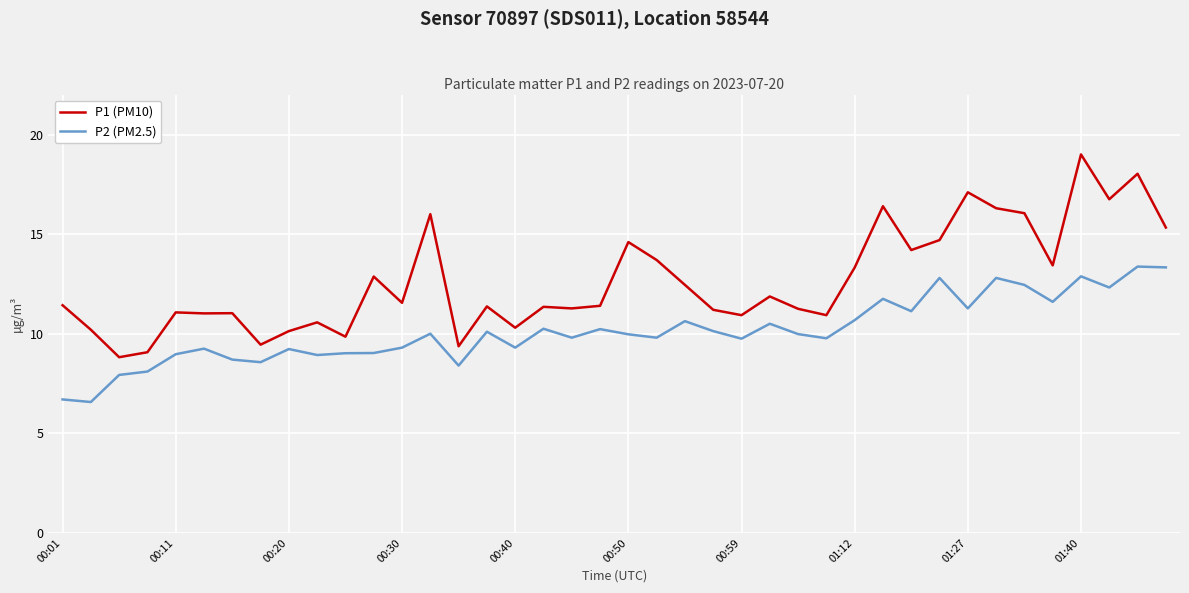

True or false: P2 (PM2.5) and P1 (PM10) intersect in this chart.

False